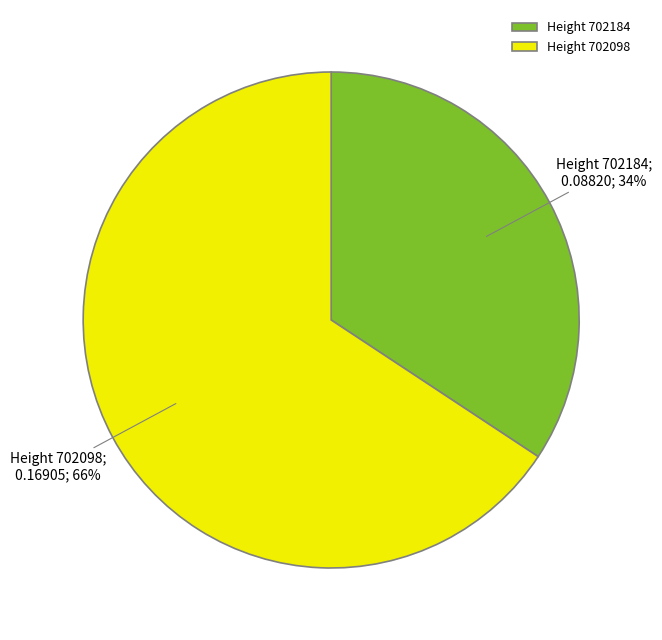

Combined, do Height 702098 and Height 702184 account for over 50%?

Yes